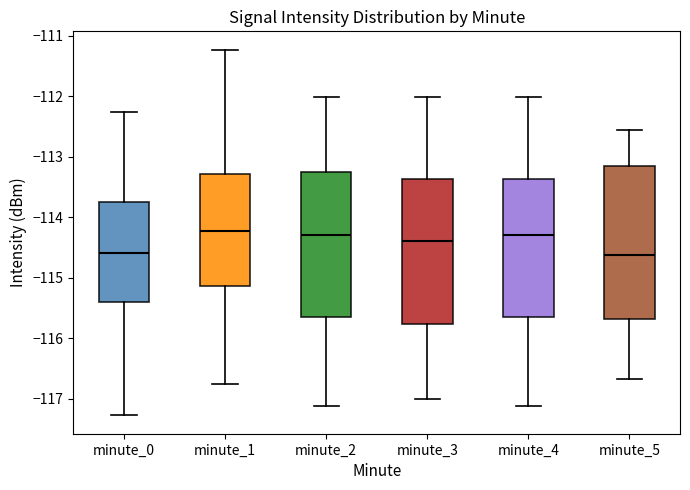

Reading left to right, read every box against the y-axis: the position of its median line, the range the box covers, and the ends of its whiskers. The values are not printed on the chart, so give them approximately, as read against the axis.

minute_0: median -114.6, box -115.4 to -113.8, whiskers -117.3 to -112.3
minute_1: median -114.2, box -115.1 to -113.3, whiskers -116.8 to -111.2
minute_2: median -114.3, box -115.7 to -113.3, whiskers -117.1 to -112.0
minute_3: median -114.4, box -115.8 to -113.4, whiskers -117.0 to -112.0
minute_4: median -114.3, box -115.7 to -113.4, whiskers -117.1 to -112.0
minute_5: median -114.6, box -115.7 to -113.2, whiskers -116.7 to -112.6